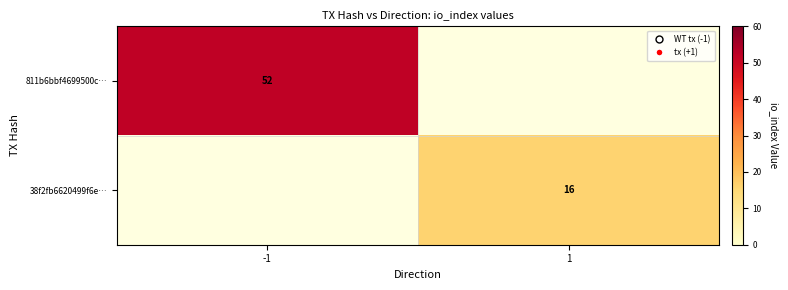

The value of 811b6bbf4699500c… at -1 is 90. True or false?

False